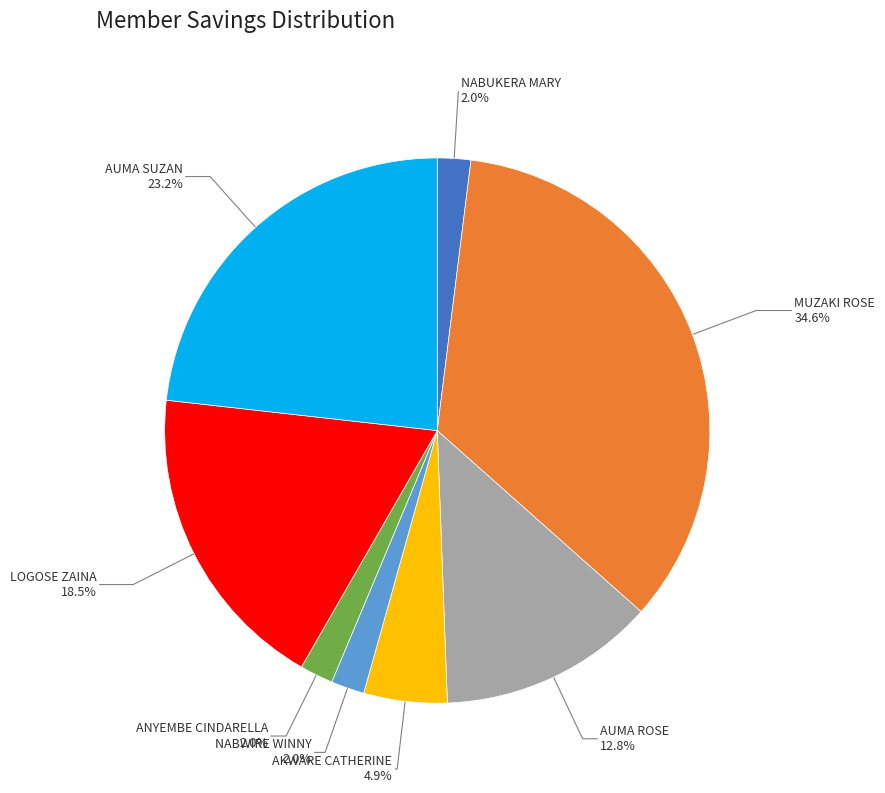

To the nearest percent, what is the difference between the largest and smallest slice percentages?

33%